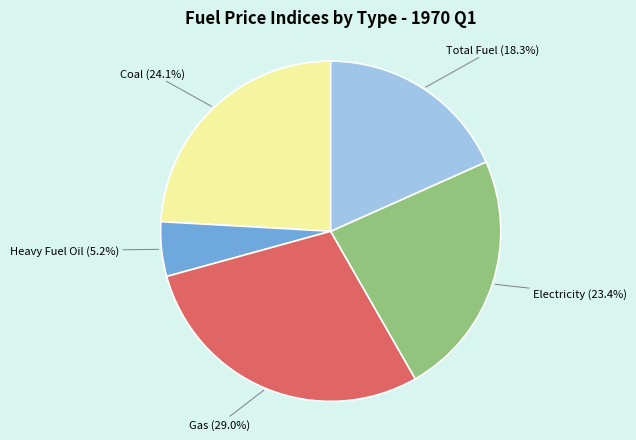

What is the largest slice in the pie chart?

Gas